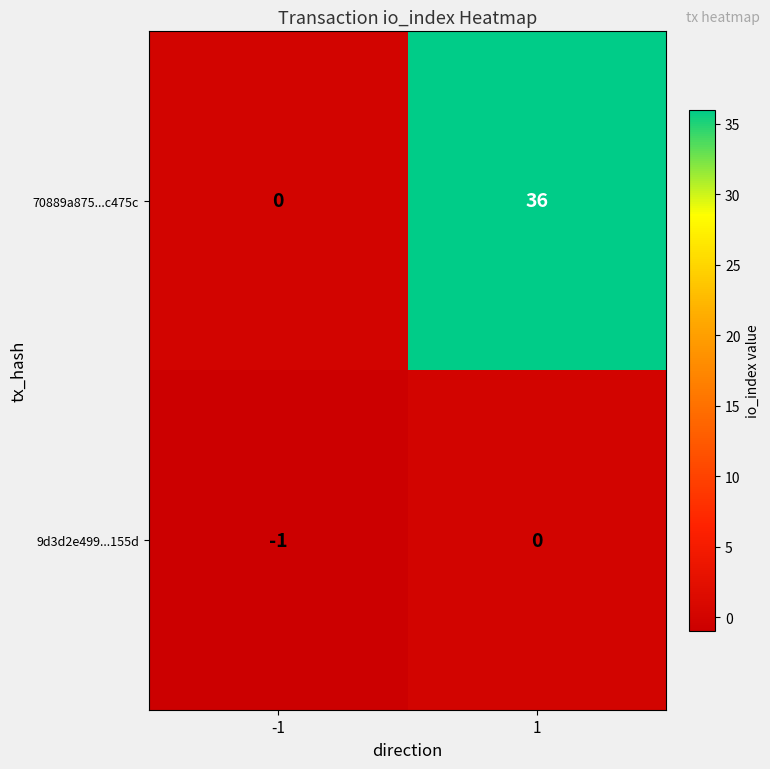

Reading left to right, list all the values displayed in this chart.

70889a875...c475c: 0	36
9d3d2e499...155d: -1	0